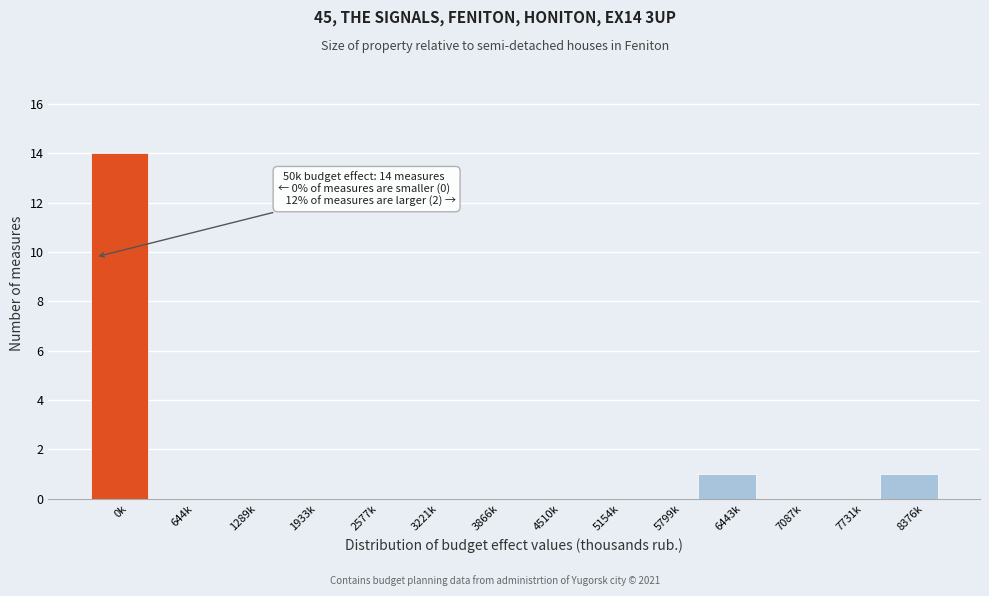

Reading left to right, extract all data points from this chart.

0k=14	644k=0	1289k=0	1933k=0	2577k=0	3221k=0	3866k=0	4510k=0	5154k=0	5799k=0	6443k=1	7087k=0	7731k=0	8376k=1